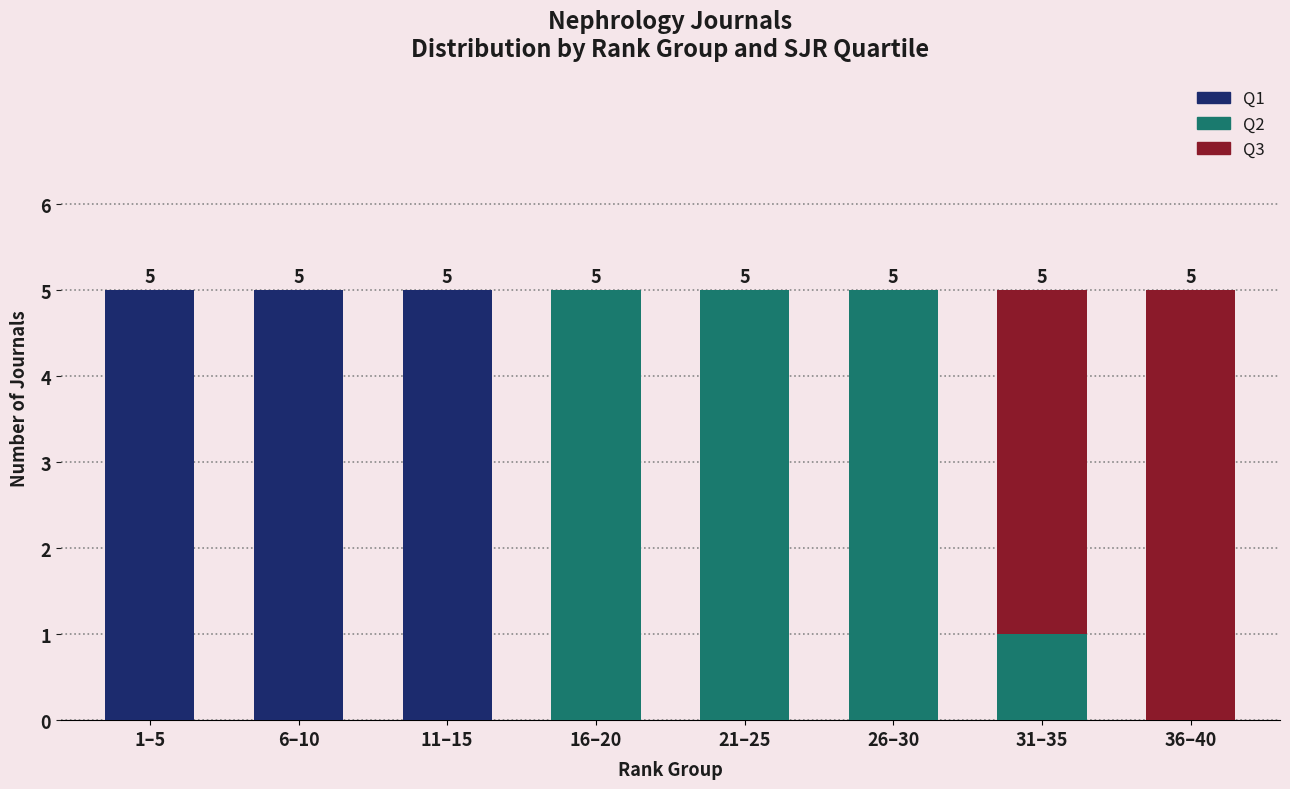

Reading right to left, transcribe the values for Q1.

36–40=0	31–35=0	26–30=0	21–25=0	16–20=0	11–15=5	6–10=5	1–5=5